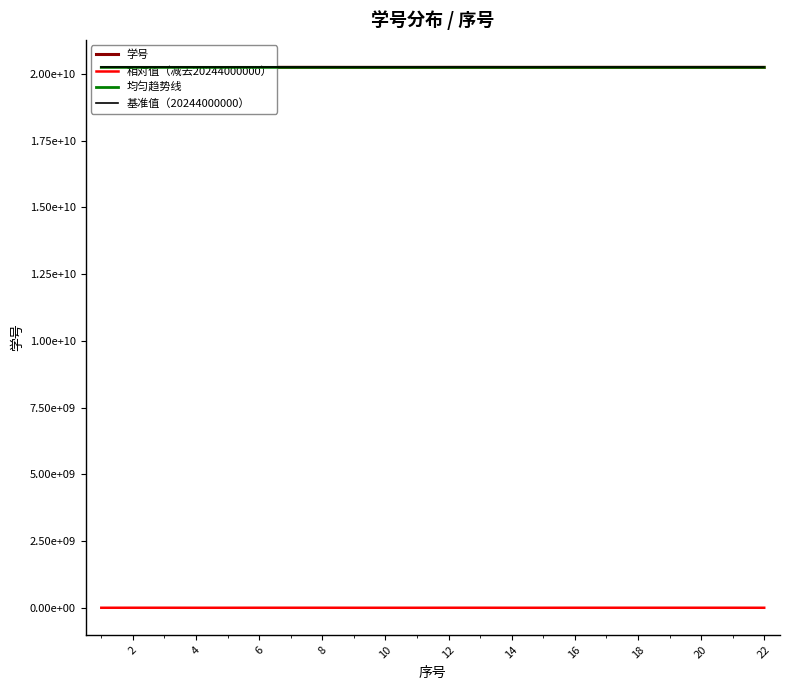

What is the sum of the 均匀趋势线 values at 6 and 4?

40488466413.1